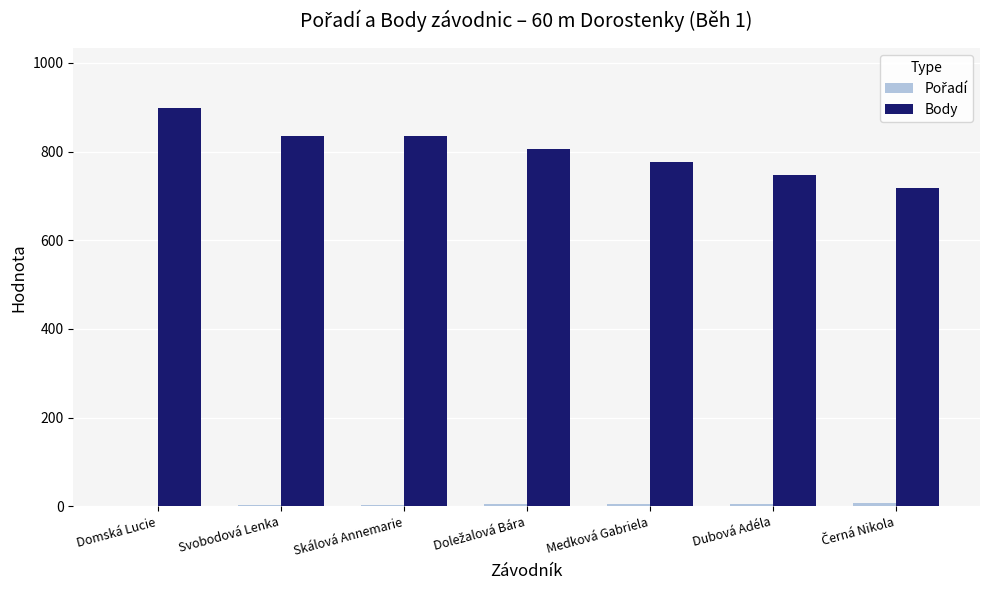

What is the greatest value displayed?

898